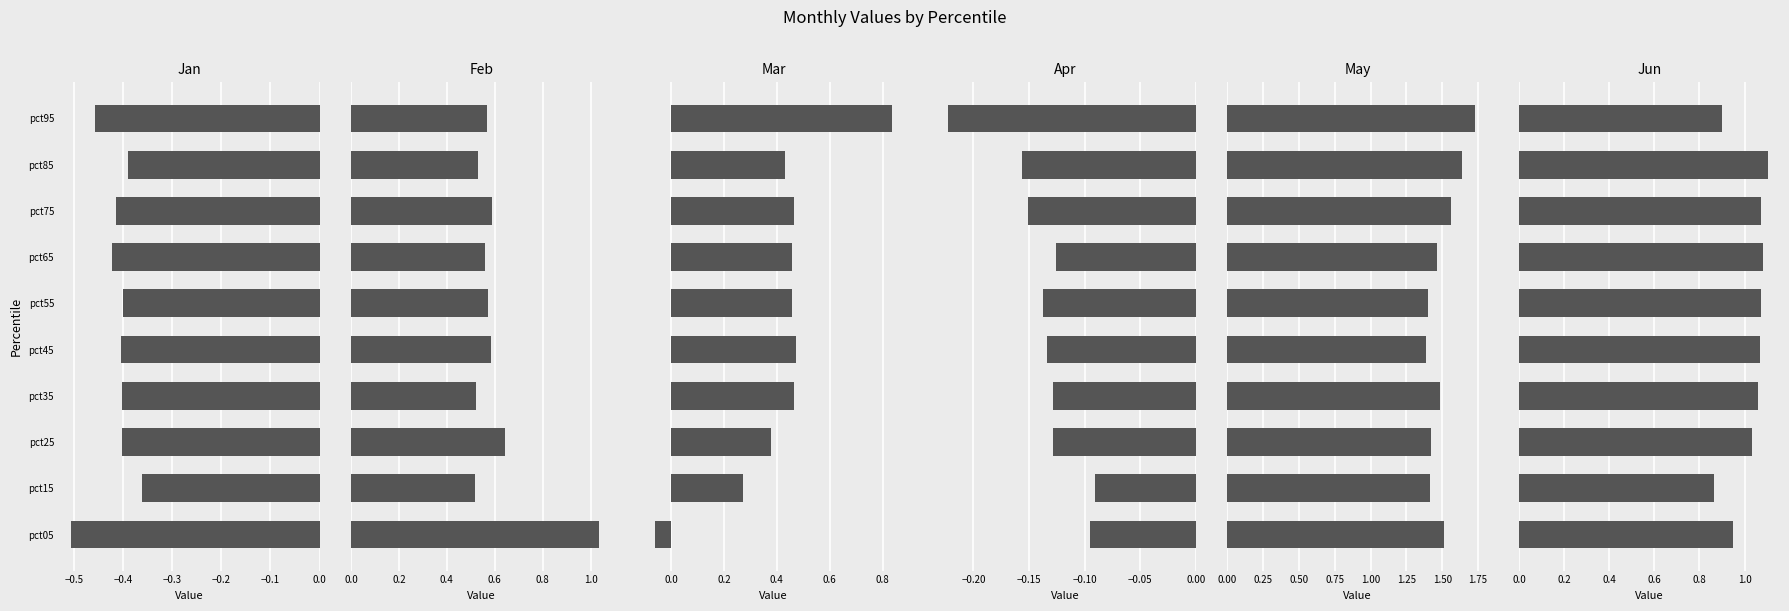

Reading left to right, list all the values displayed in this chart.

Jan: -0.5	-0.4	-0.4	-0.4	-0.4	-0.4	-0.4	-0.4	-0.4	-0.5
Feb: 1.0	0.5	0.6	0.5	0.6	0.6	0.6	0.6	0.5	0.6
Mar: -0.1	0.3	0.4	0.5	0.5	0.5	0.5	0.5	0.4	0.8
Apr: -0.1	-0.1	-0.1	-0.1	-0.1	-0.1	-0.1	-0.2	-0.2	-0.2
May: 1.5	1.4	1.4	1.5	1.4	1.4	1.5	1.6	1.6	1.7
Jun: 0.9	0.9	1.0	1.1	1.1	1.1	1.1	1.1	1.1	0.9